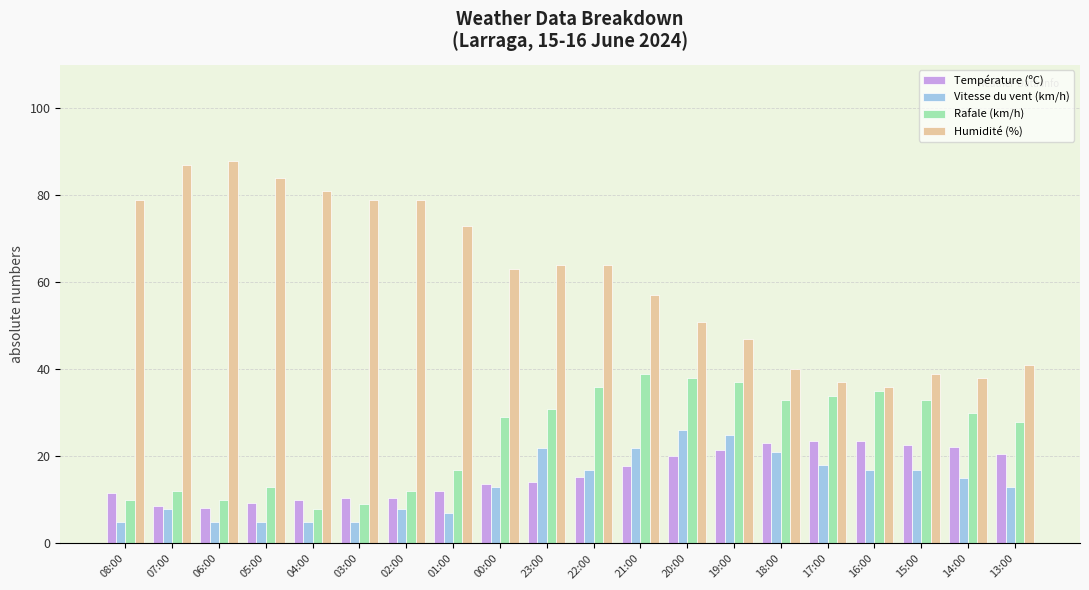

Which series has the largest range (max minus min)?

Humidité (%)